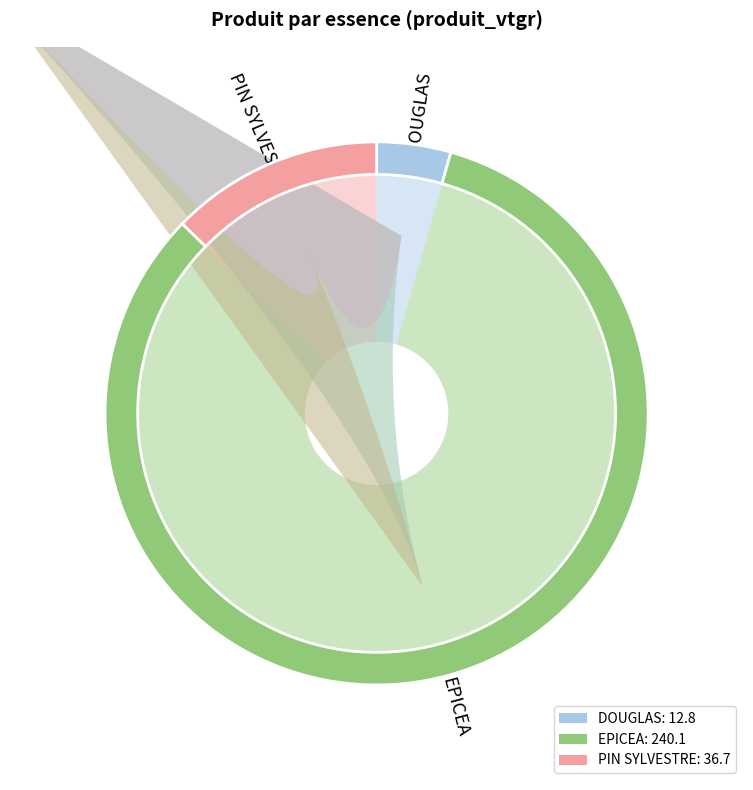

How many slices are in this pie chart?

5